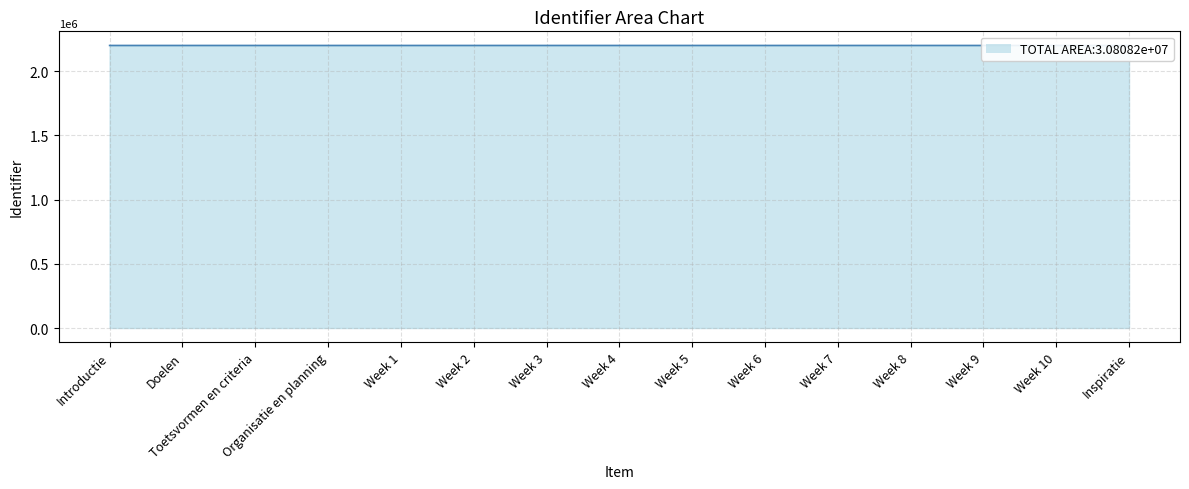

What is the minimum value shown in the chart?

2200570